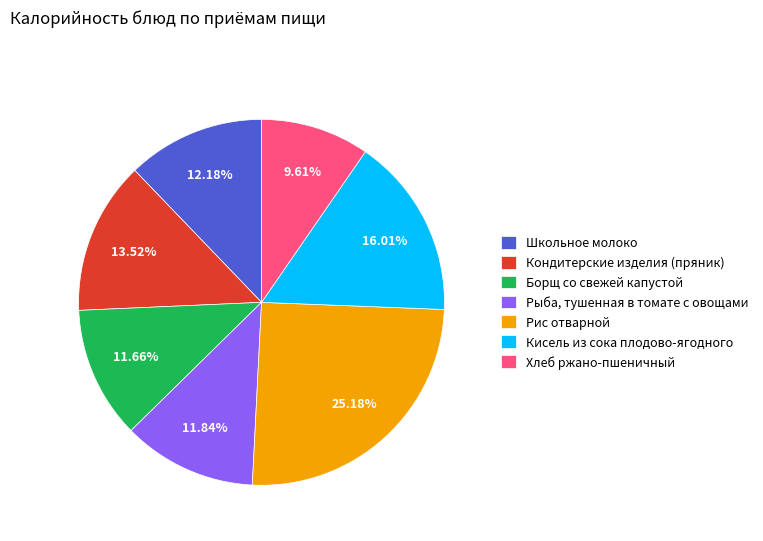

To the nearest percent, what portion does Рис отварной represent?

25%